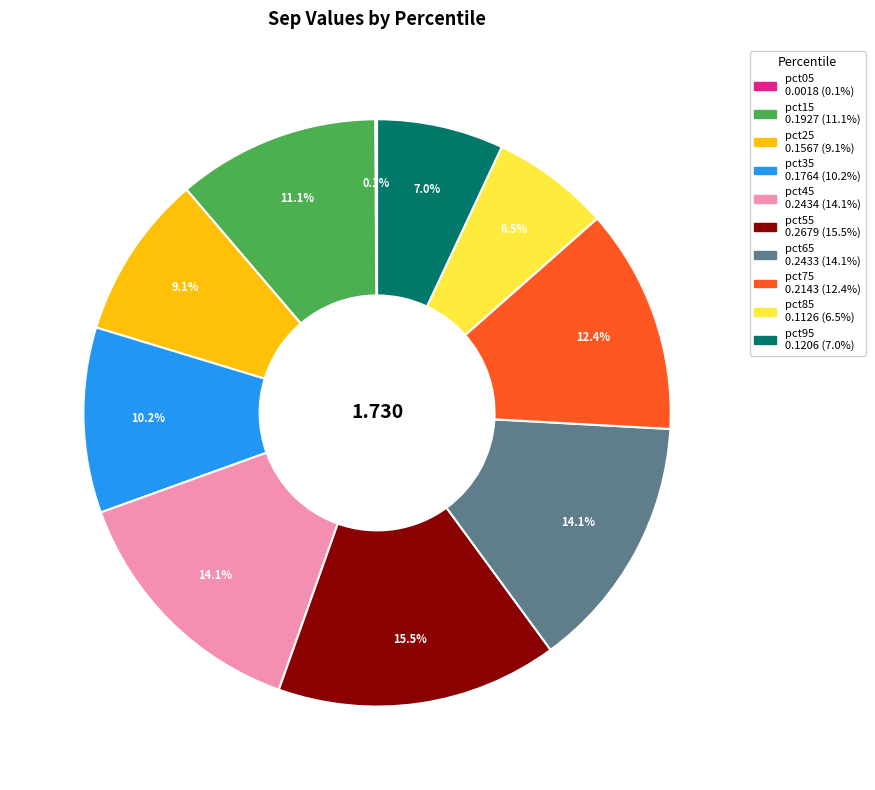

Is the sum of pct65 and pct25 greater than half?

No